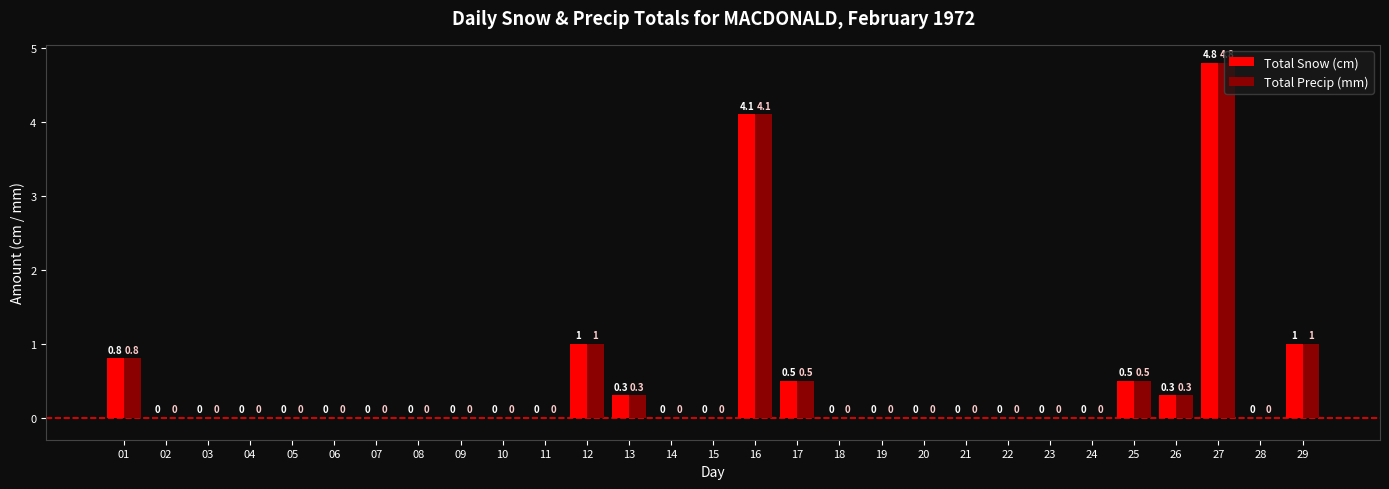

What are all the series names shown in the legend?

Total Snow (cm), Total Precip (mm)